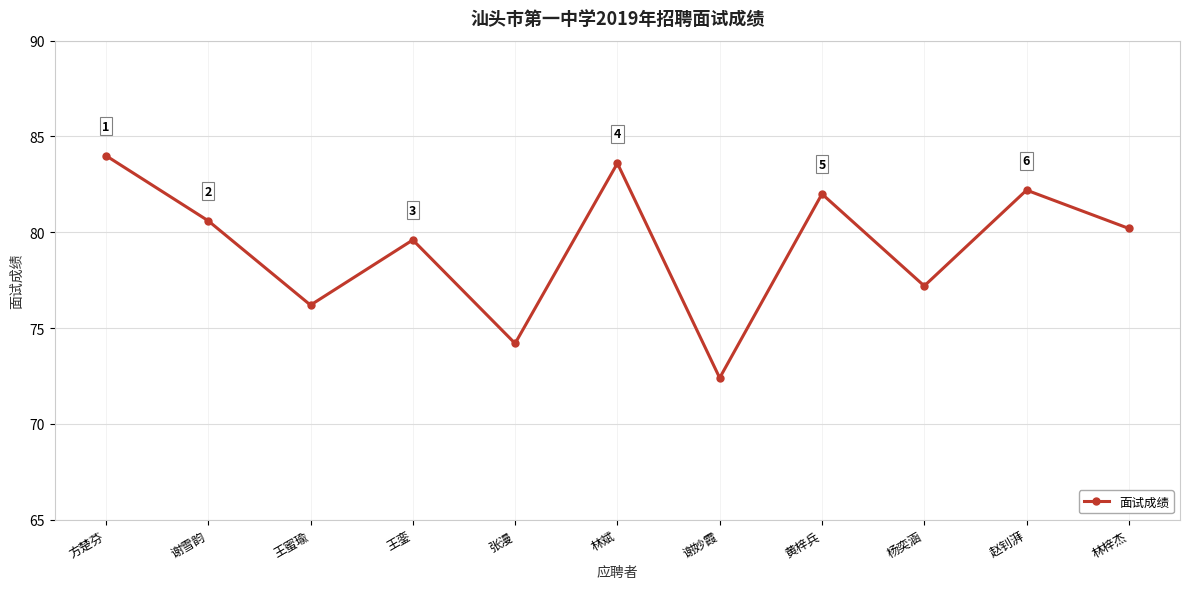

What is the smallest value displayed?

72.4